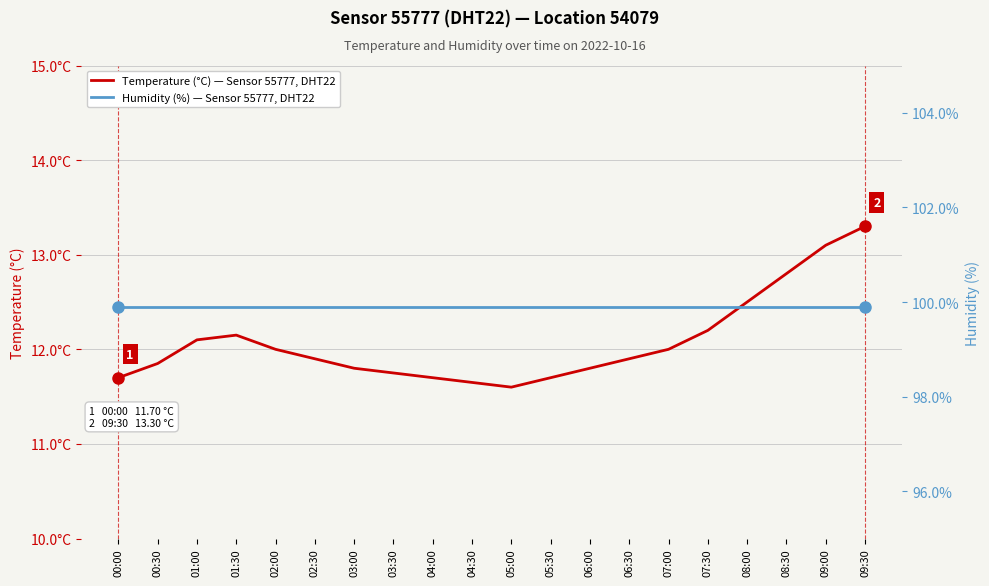

The Humidity (%) — Sensor 55777, DHT22 series shows 43.2 at 01:00. True or false?

False